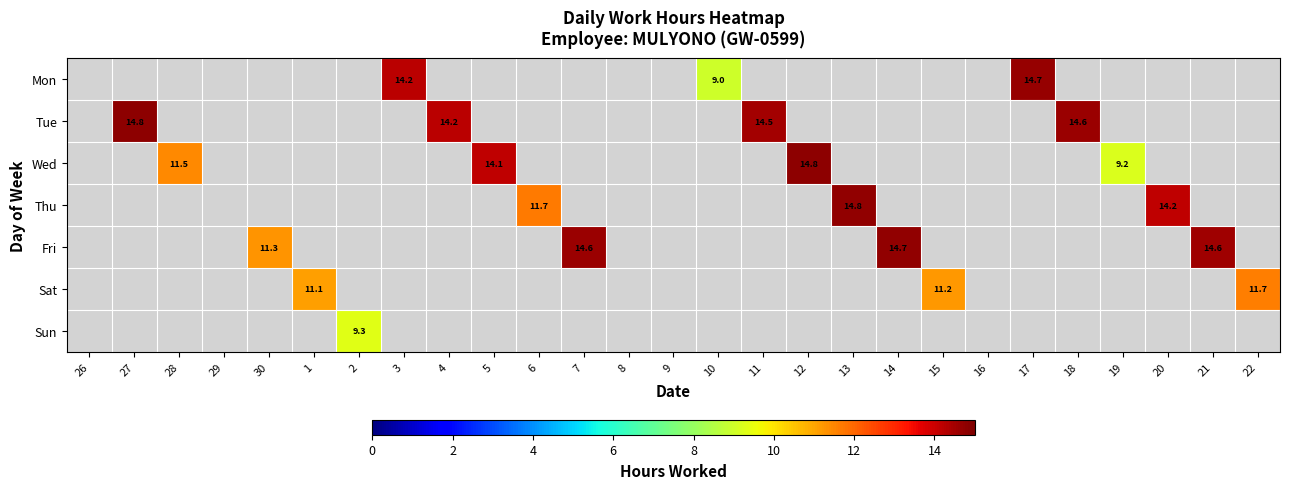

At which category does the chart reach its minimum across all series?

26